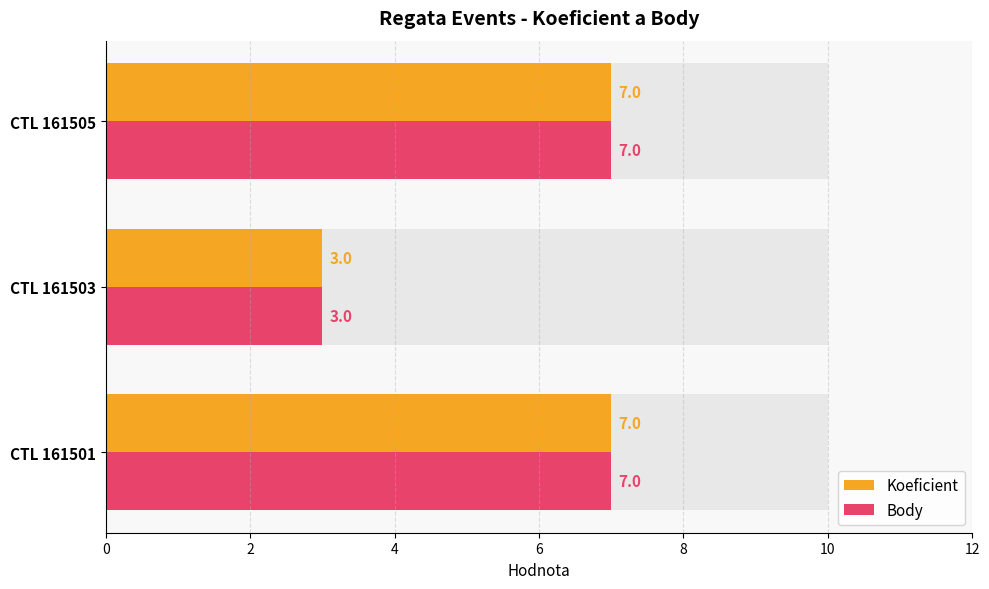

Is it true that Koeficient equals 4 at CTL 161505?

False